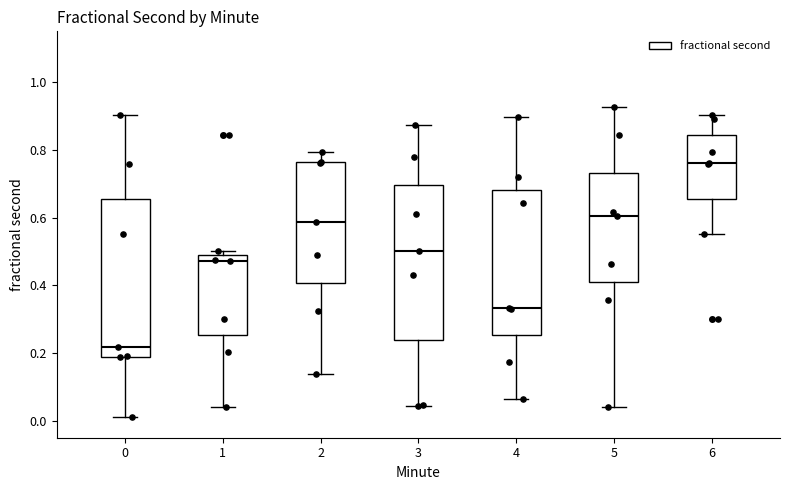

Reading left to right, transcribe this box plot: for each box, give where its median line is, the range the box spans, and where its two whiskers end, as read against the y-axis. The values are not printed on the chart, so give them approximately, as read against the axis.

0: median 0.22, box 0.18 to 0.66, whiskers 0.02 to 0.90
1: median 0.48 (just below the box's upper edge), box 0.26 to 0.48, whiskers 0.04 to 0.50
2: median 0.58, box 0.40 to 0.76, whiskers 0.14 to 0.80
3: median 0.50, box 0.24 to 0.70, whiskers 0.04 to 0.88
4: median 0.34, box 0.26 to 0.68, whiskers 0.06 to 0.90
5: median 0.60, box 0.40 to 0.74, whiskers 0.04 to 0.92
6: median 0.76, box 0.66 to 0.84, whiskers 0.56 to 0.90